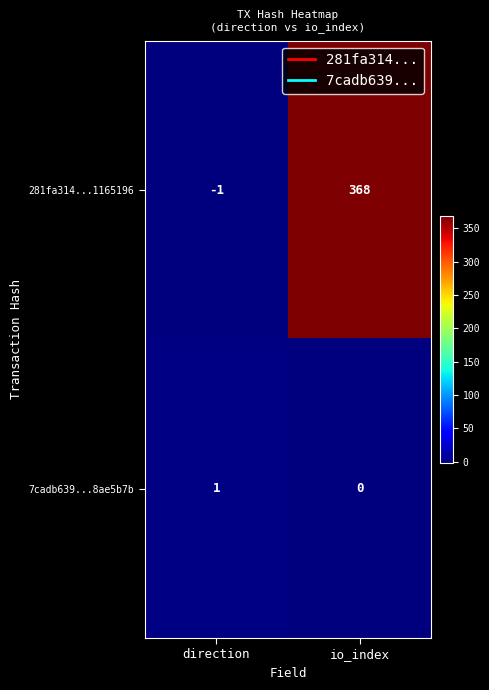

Which category has the highest value in the 7cadb639...8ae5b7b series?

direction